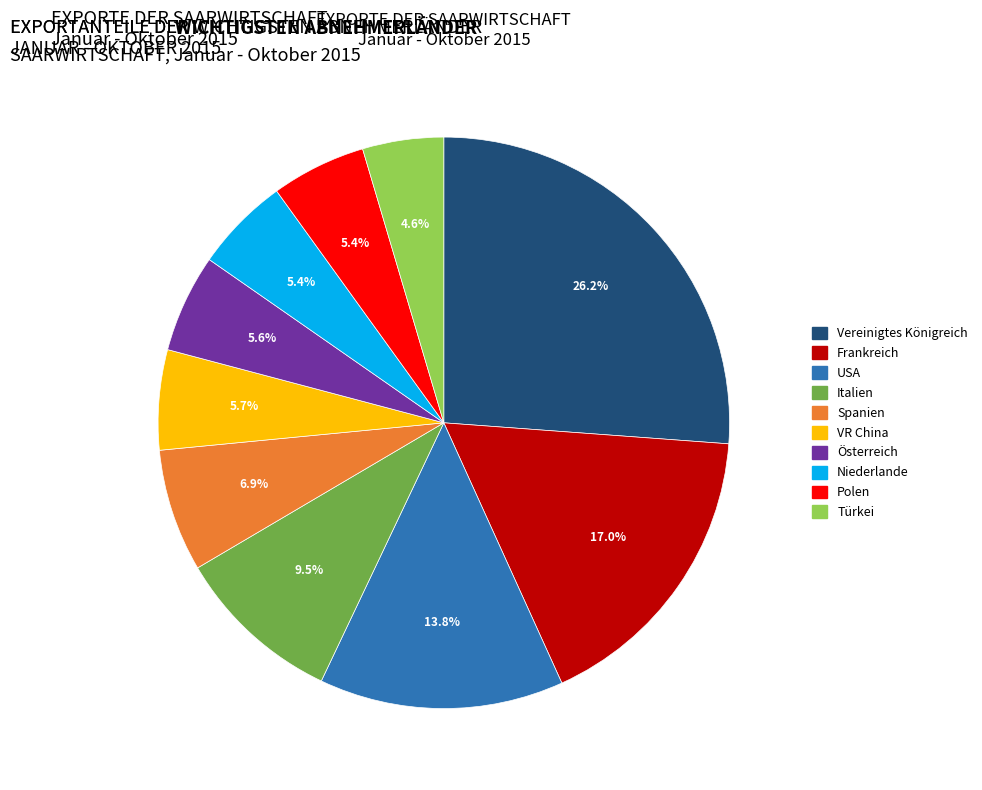

To the nearest percent, what portion does Niederlande represent?

5%